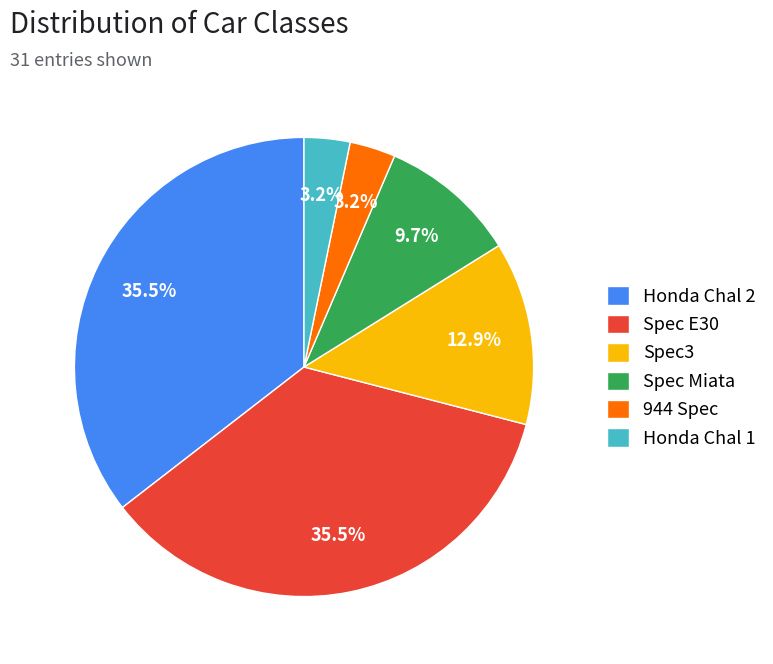

What is the ratio of the value at Honda Chal 2 to the value at Spec E30?

1.0